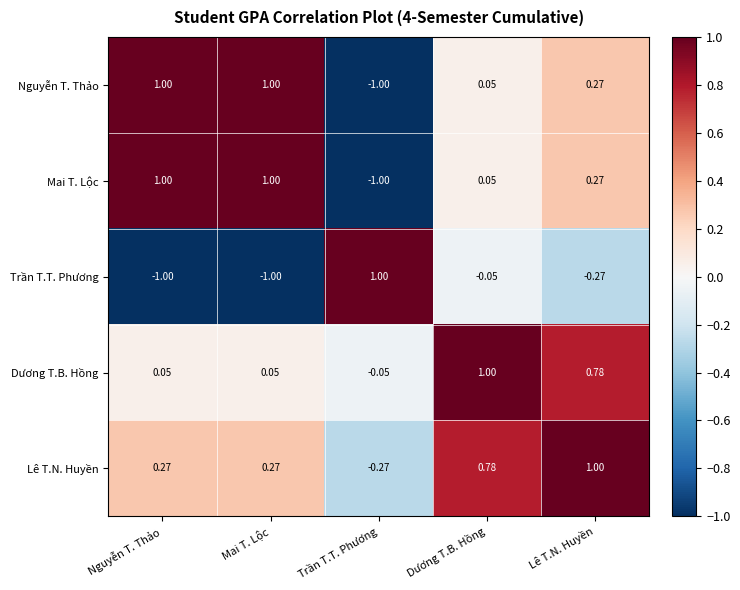

What is the maximum value shown in the chart?

1.0